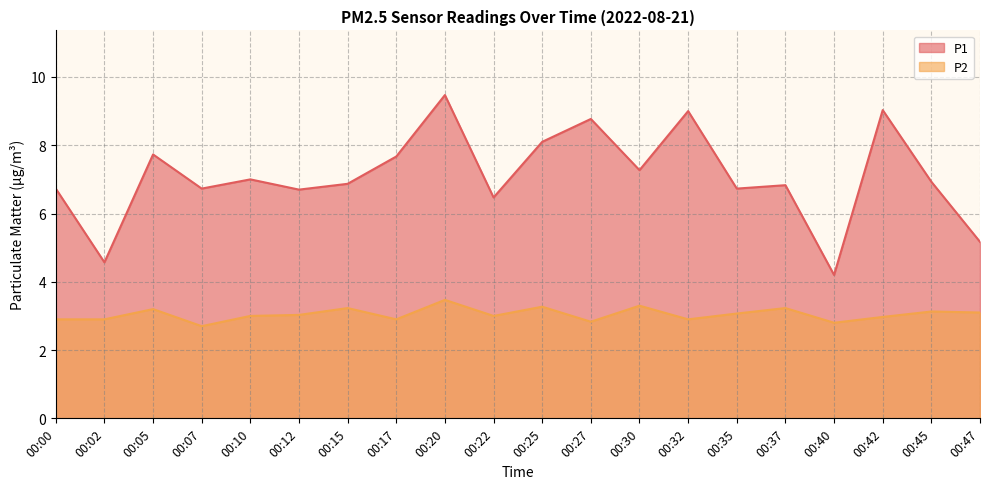

What is the spread (max minus min) of values at 00:37?

3.6